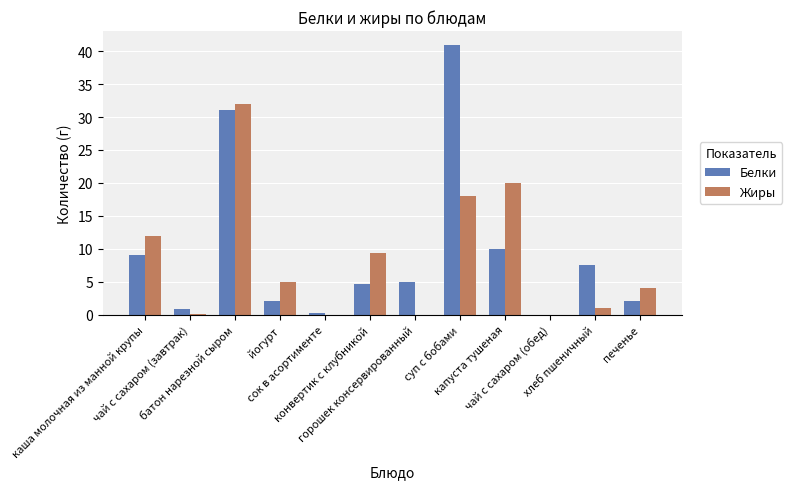

What is the sum of all Жиры values?

101.4